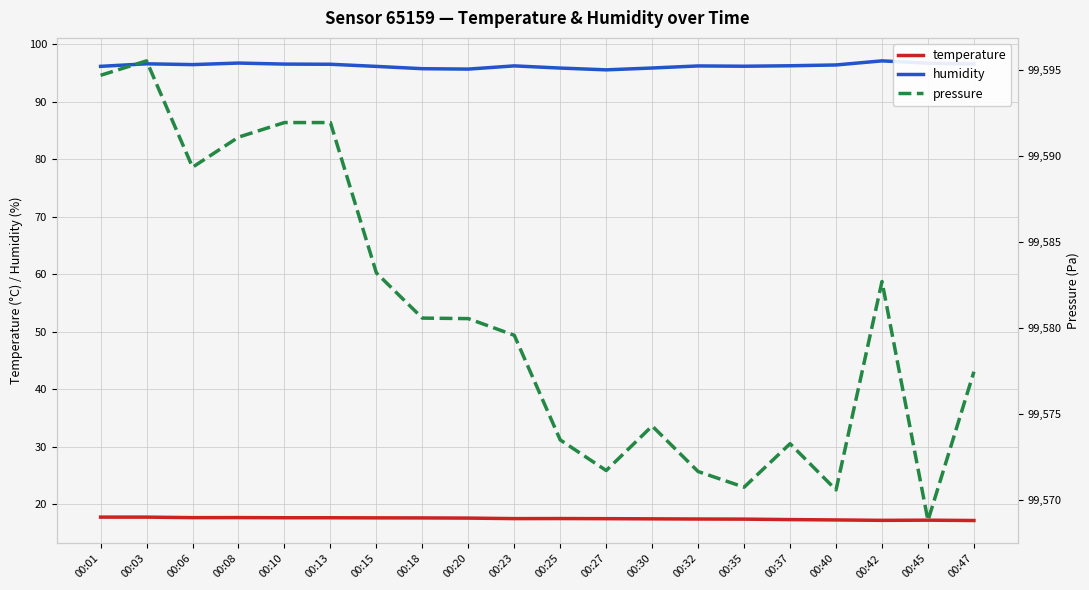

Which has a higher value, 00:37 or 00:30?

00:30